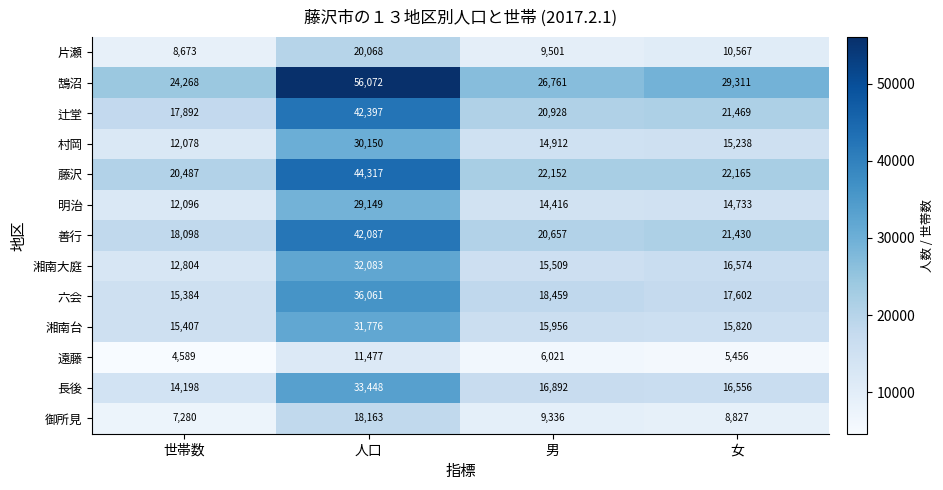

What is the difference between the second highest and second lowest values in the 御所見 series?

509